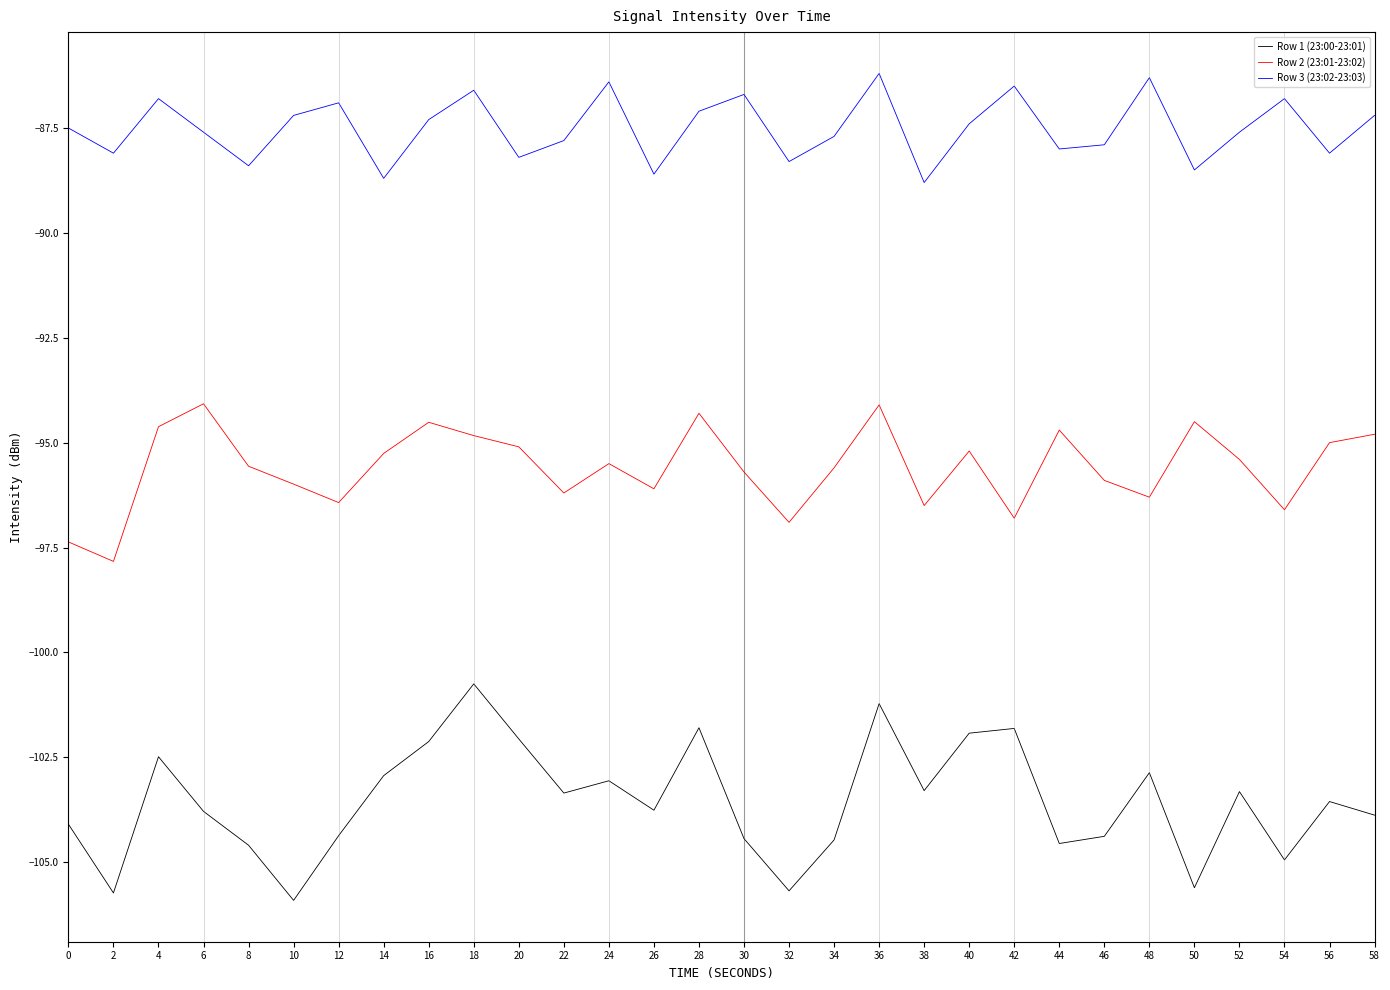

What is the minimum value for Row 1 (23:00-23:01)?

-105.9